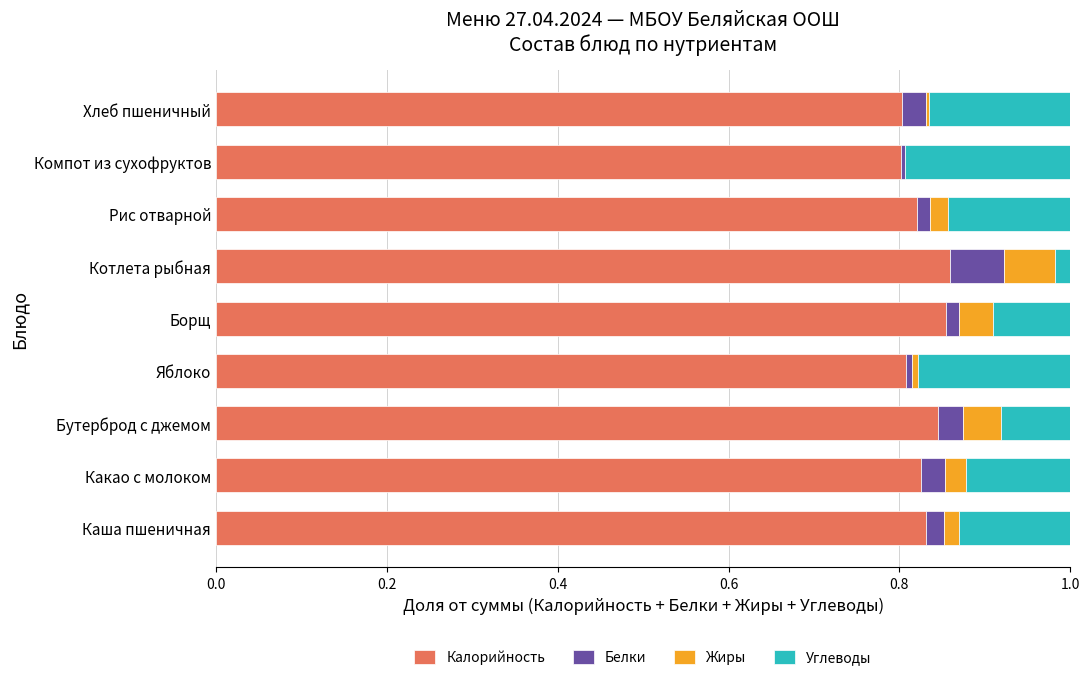

True or false: Калорийность has a value of 1.4 at Каша пшеничная.

False